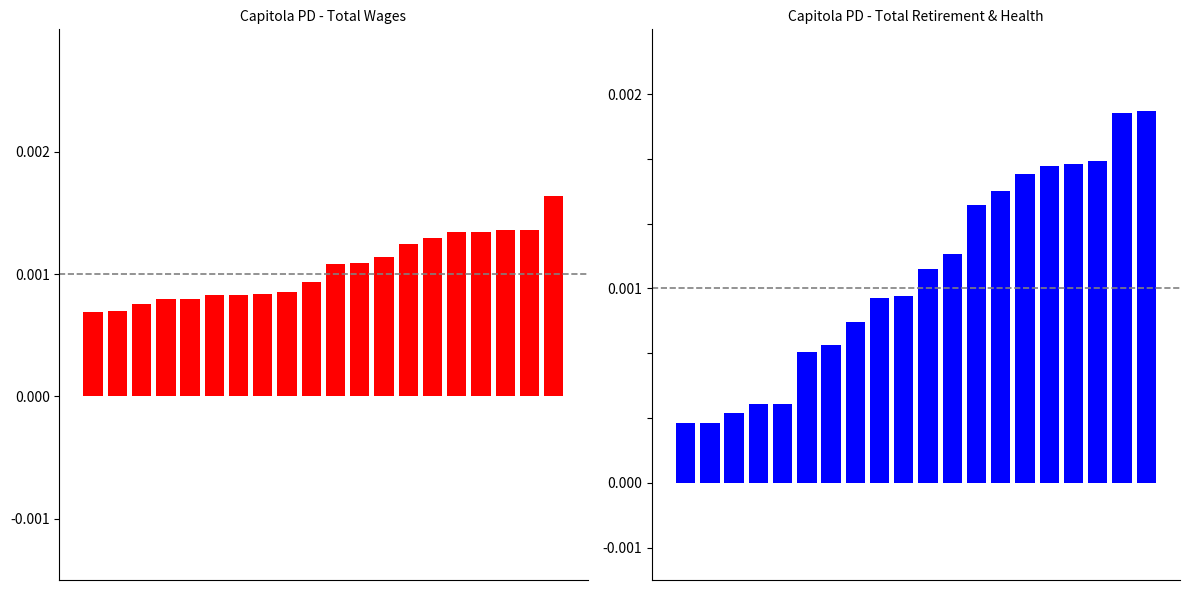

Rank the series by their average value, from lowest to highest.

Total Retirement & Health Contribution, Total Wages